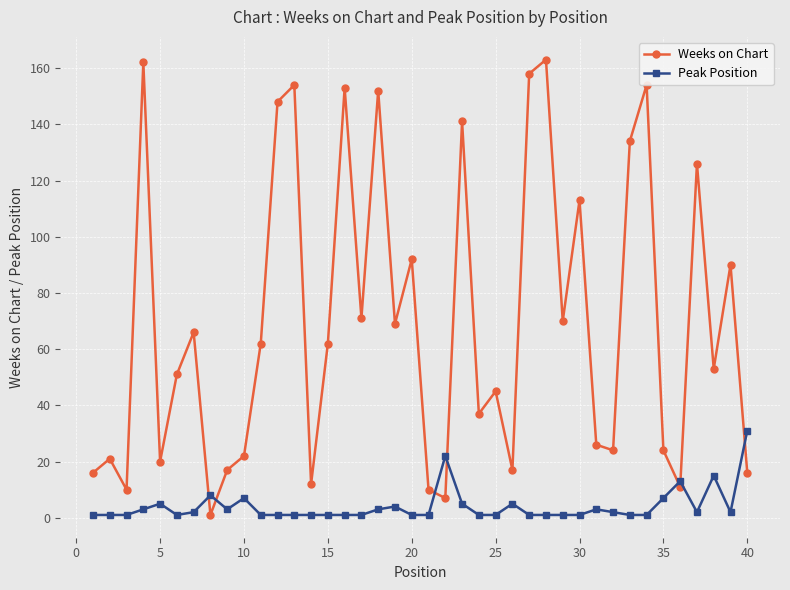

Rank the series by their average value, from highest to lowest.

Weeks on Chart, Peak Position